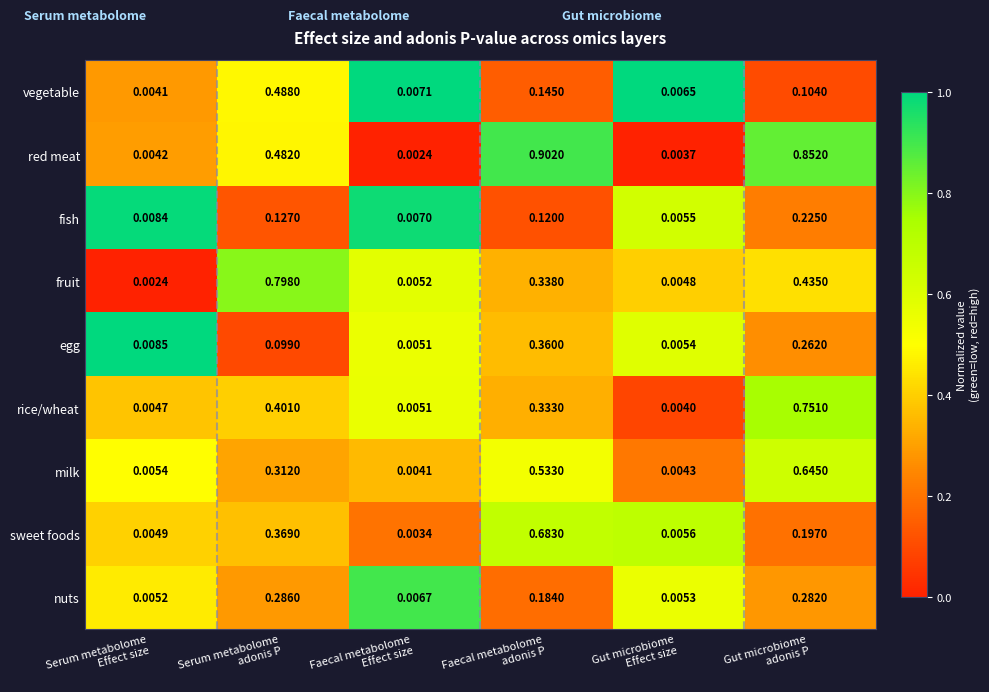

Rank the series by their maximum value, from lowest to highest.

fish, nuts, egg, vegetable, milk, sweet foods, rice/wheat, fruit, red meat